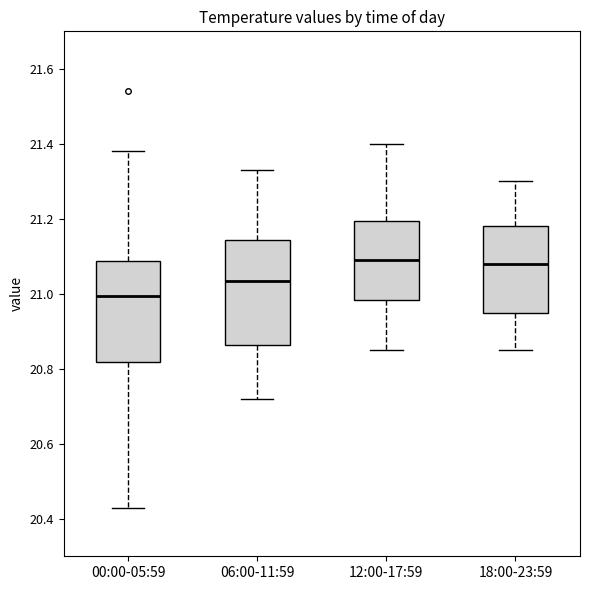

Reading left to right, read every box against the y-axis: the position of its median line, the range the box covers, and the ends of its whiskers. The values are not printed on the chart, so give them approximately, as read against the axis.

00:00-05:59: median 21.00, box 20.82 to 21.08, whiskers 20.44 to 21.38
06:00-11:59: median 21.04, box 20.86 to 21.14, whiskers 20.72 to 21.34
12:00-17:59: median 21.10, box 20.98 to 21.20, whiskers 20.86 to 21.40
18:00-23:59: median 21.08, box 20.96 to 21.18, whiskers 20.86 to 21.30